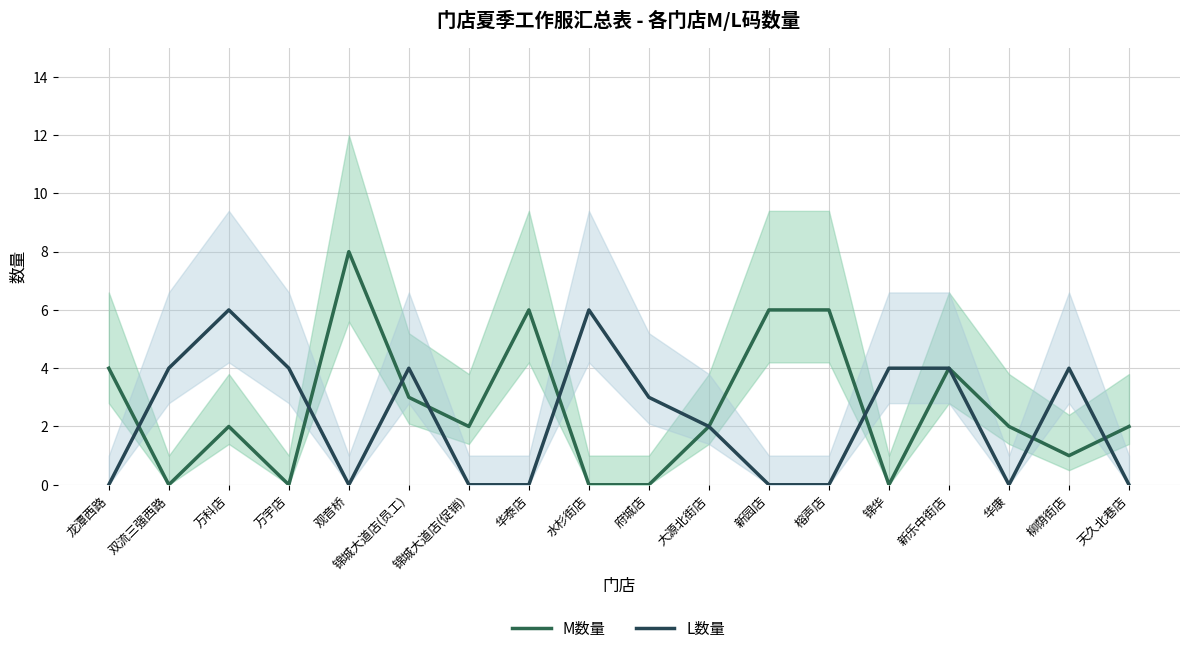

Reading left to right, list all the values displayed in this chart.

M数量: 龙潭西路=4	双流三强西路=0	万科店=2	万宇店=0	观音桥=8	锦城大道店(员工)=3	锦城大道店(促销)=2	华泰店=6	水杉街店=0	府城店=0	大源北街店=2	新园店=6	榕声店=6	锦华=0	新乐中街店=4	华康=2	柳荫街店=1	天久北巷店=2
L数量: 龙潭西路=0	双流三强西路=4	万科店=6	万宇店=4	观音桥=0	锦城大道店(员工)=4	锦城大道店(促销)=0	华泰店=0	水杉街店=6	府城店=3	大源北街店=2	新园店=0	榕声店=0	锦华=4	新乐中街店=4	华康=0	柳荫街店=4	天久北巷店=0